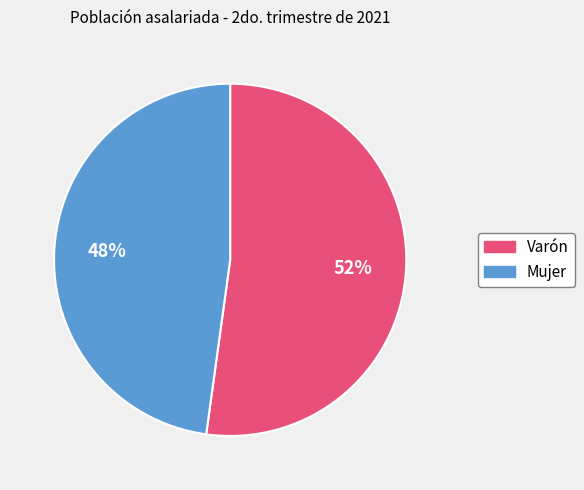

Combined, do Varón and Mujer account for over 50%?

Yes